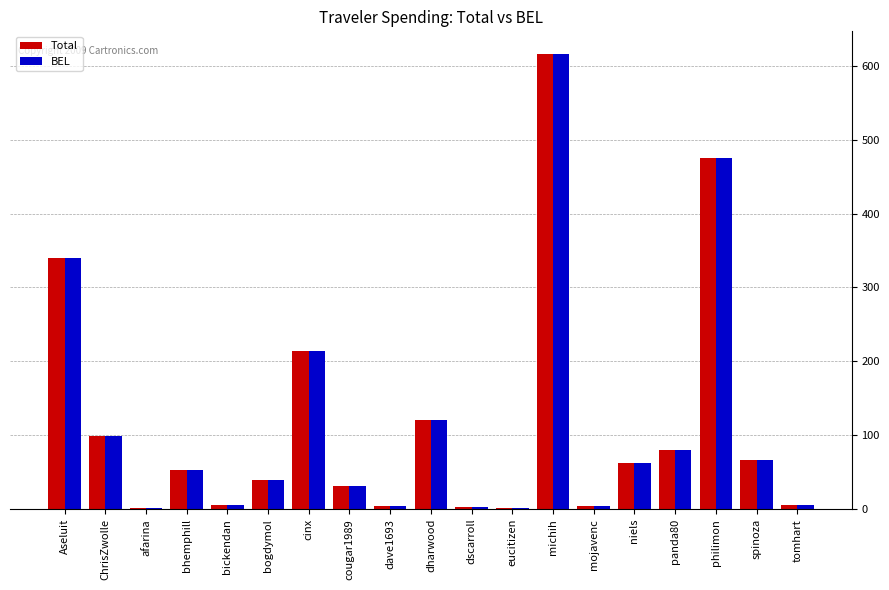

Are the bars grouped side by side (vs. stacked)?

Yes